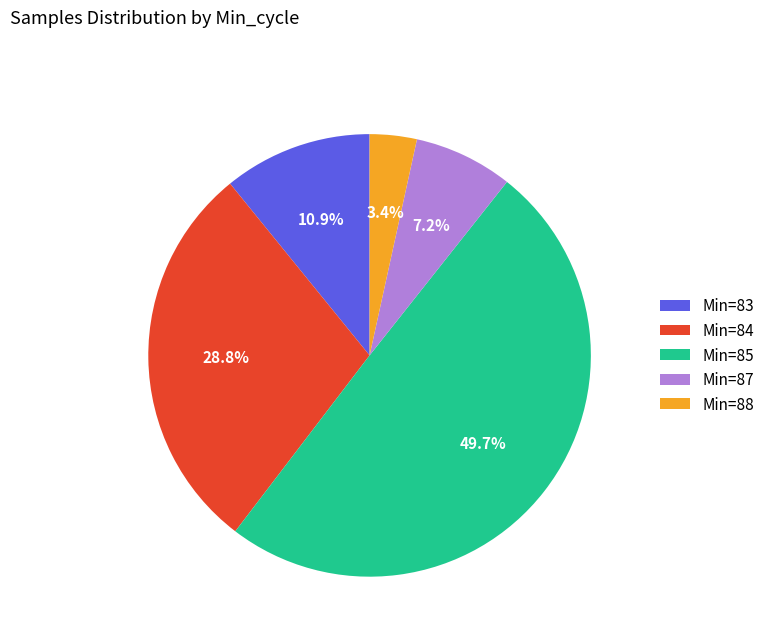

How much of the chart is everything except Min=88?

96.6%